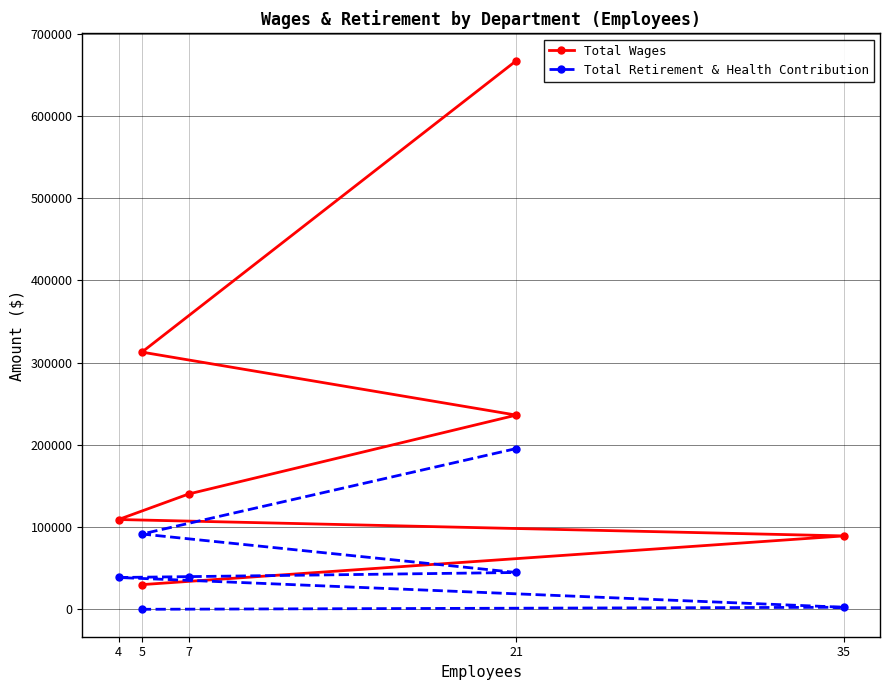

What is the difference between the maximum and minimum values in the Total Retirement & Health Contribution series?

195482